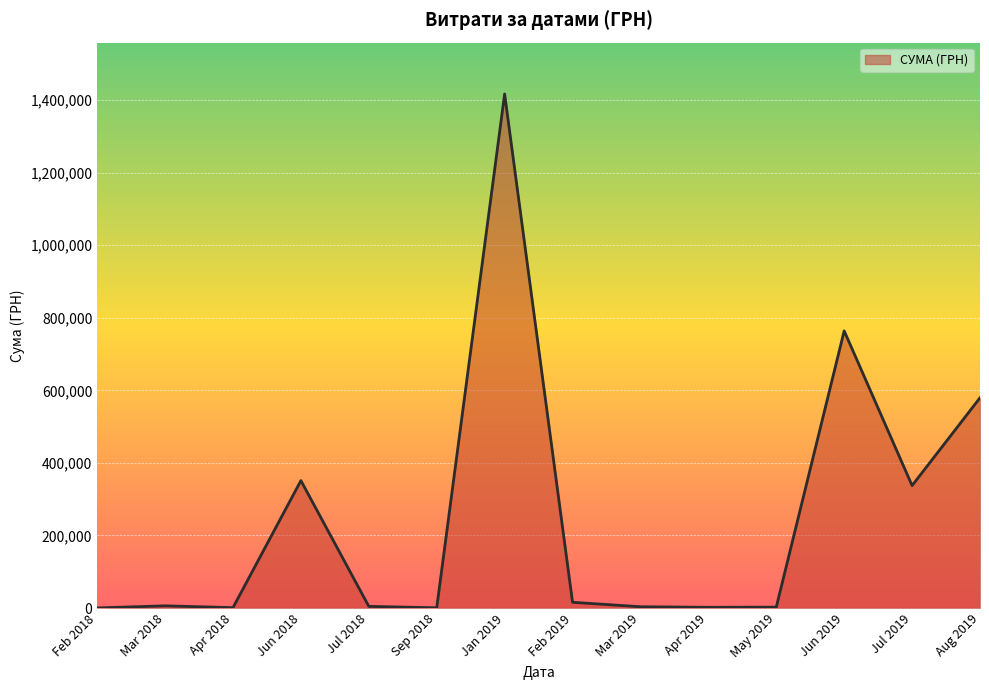

What is the change in value from Jun 2019 to Jul 2019?

-426283.8